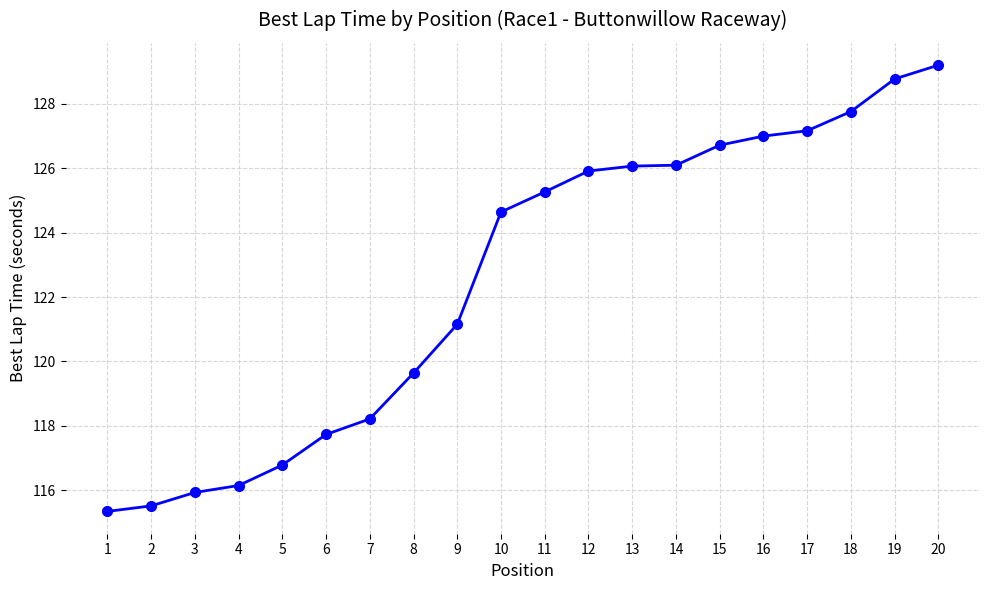

Where does the data first go above 125?

11